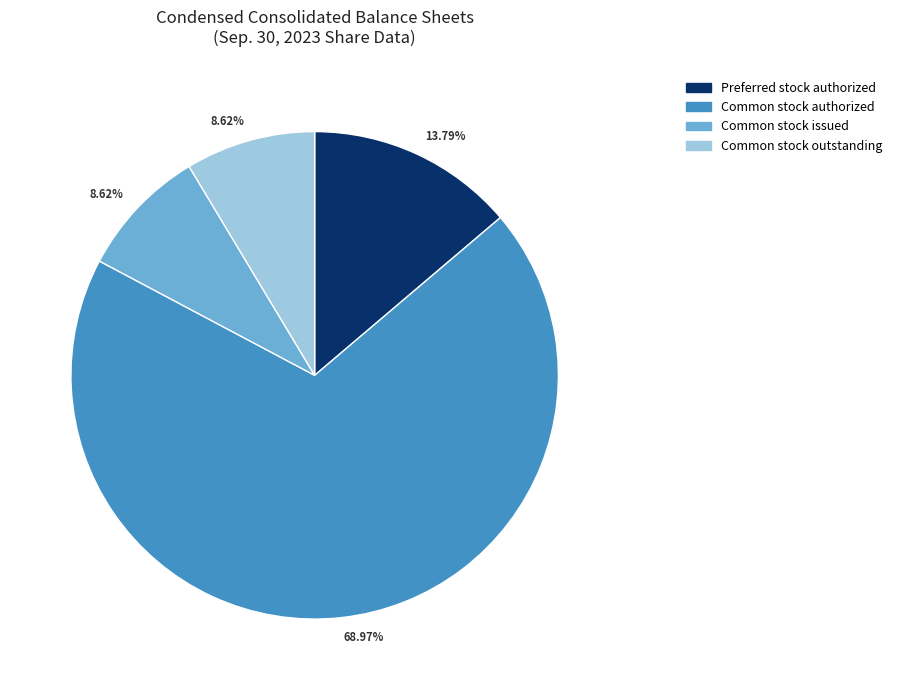

How many slices are in this pie chart?

4